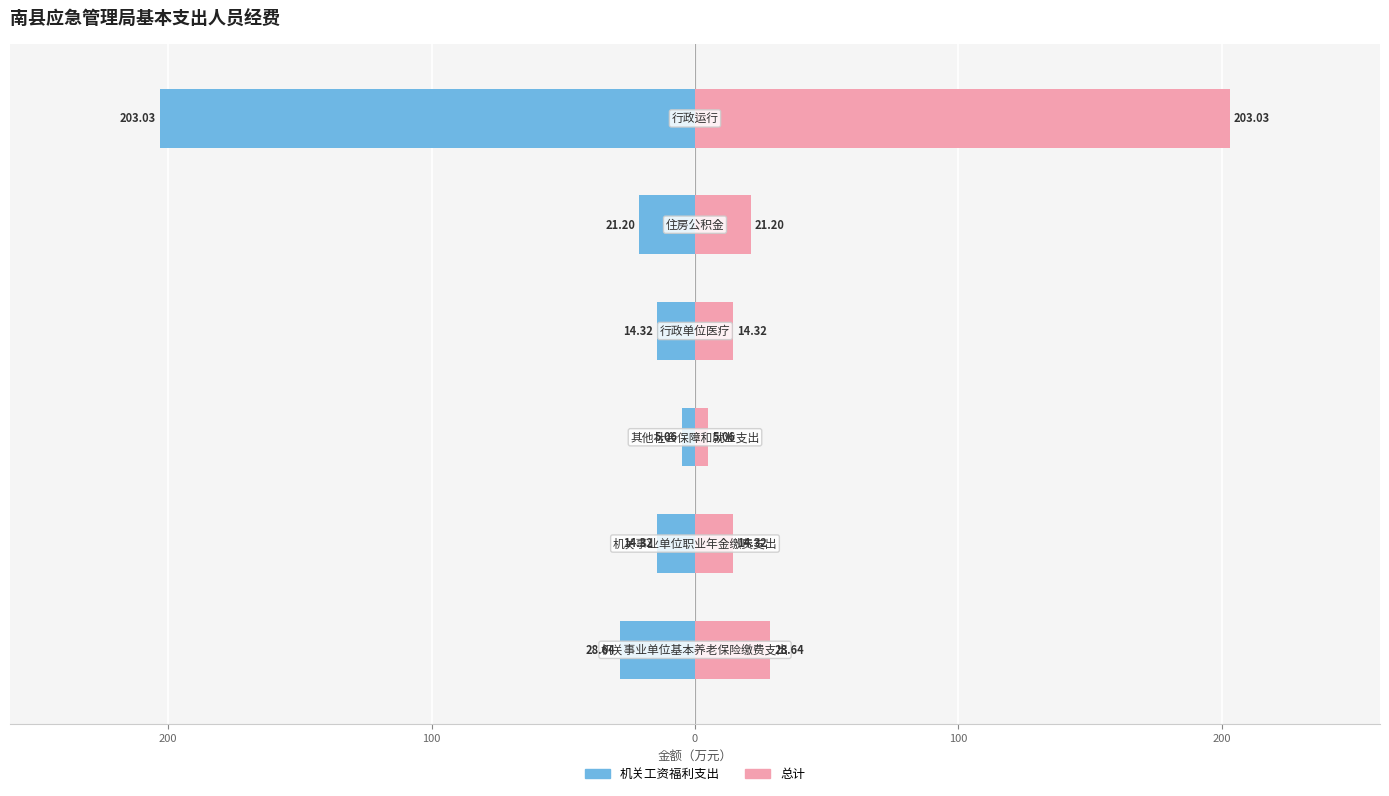

How many groups of bars are there?

6